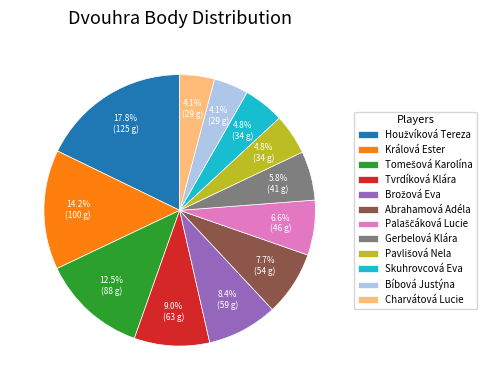

To the nearest percent, what percentage of the pie is Gerbelová Klára?

6%